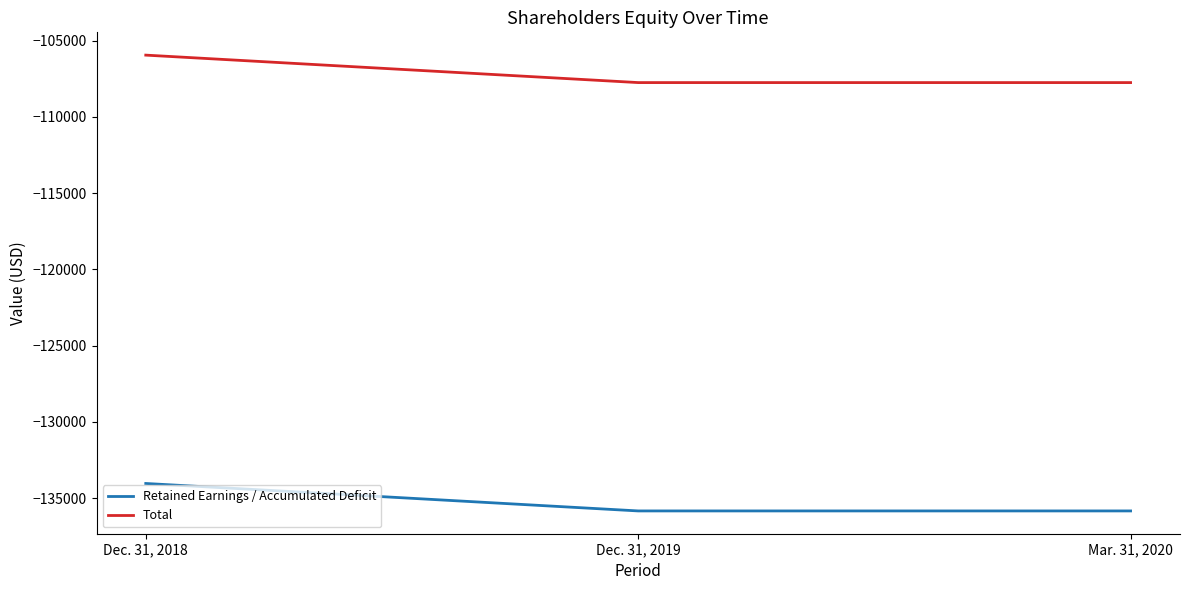

The value of Retained Earnings / Accumulated Deficit at Mar. 31, 2020 is -135837. True or false?

True